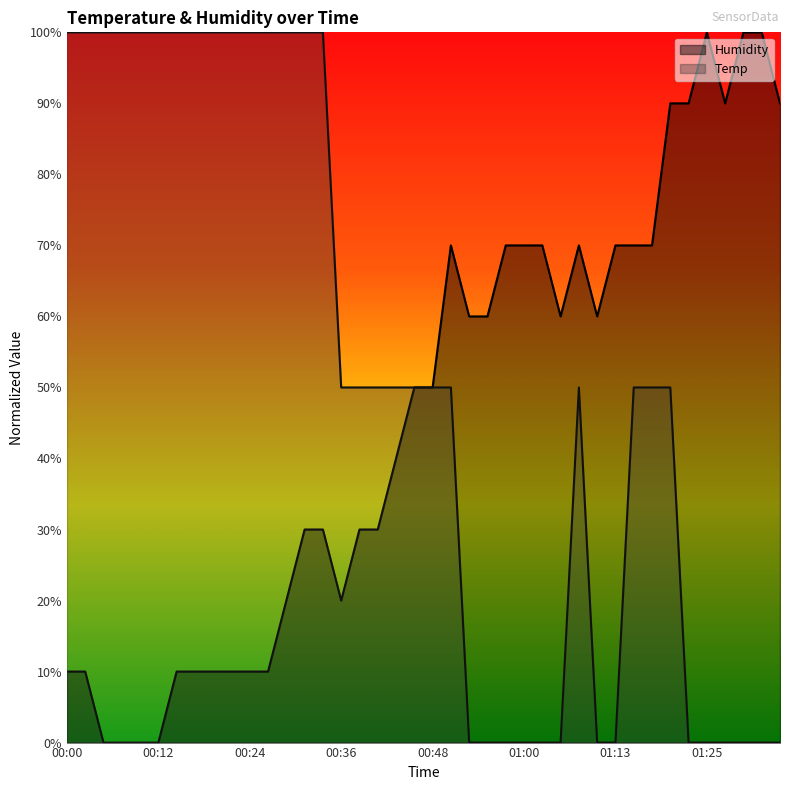

How many data points does each series have?

40